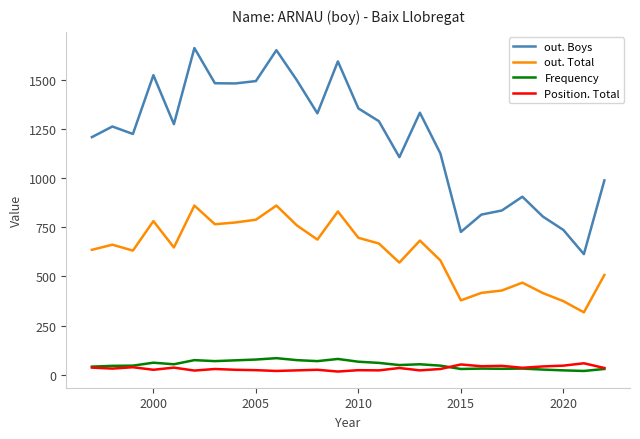

Does the chart display data point markers on the line(s)?

No